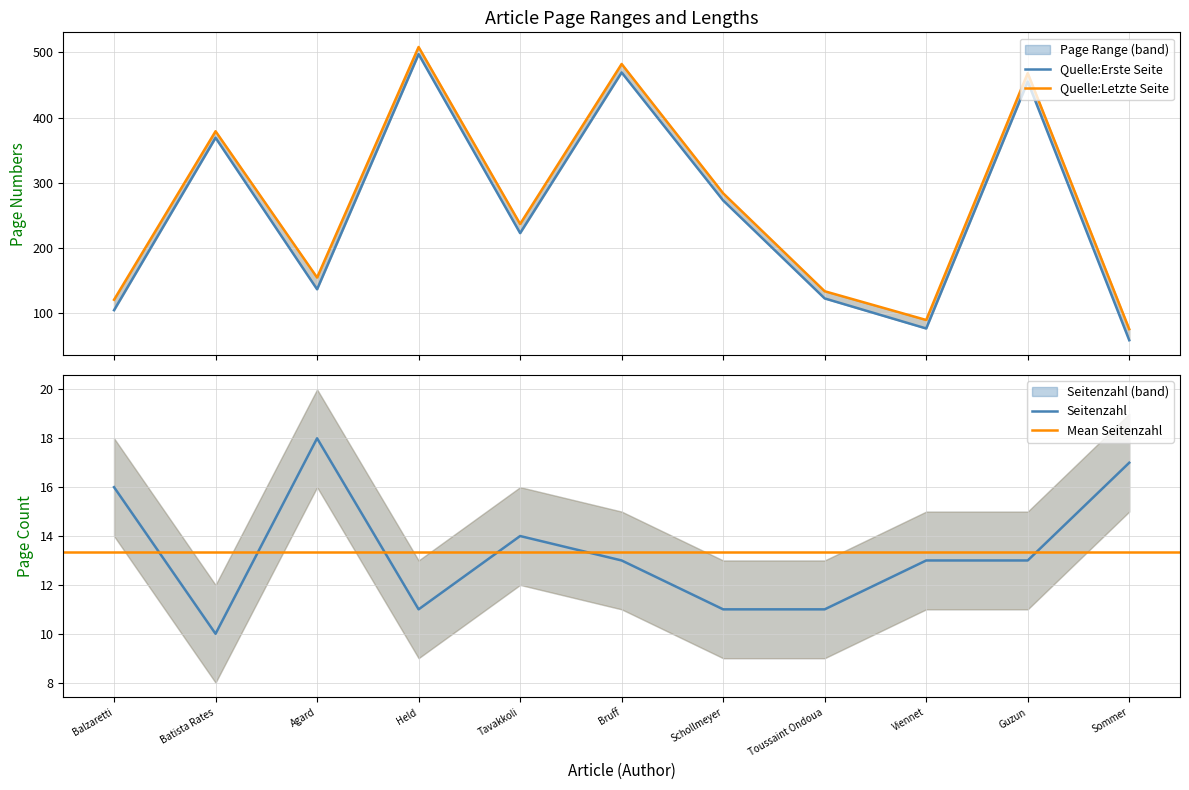

Reading left to right, extract all data points from this chart.

Quelle:Erste Seite: 105	369	137	497	223	469	273	123	77	455	59
Quelle:Letzte Seite: 121	379	155	508	237	482	284	134	90	468	76
Seitenzahl: 16	10	18	11	14	13	11	11	13	13	17